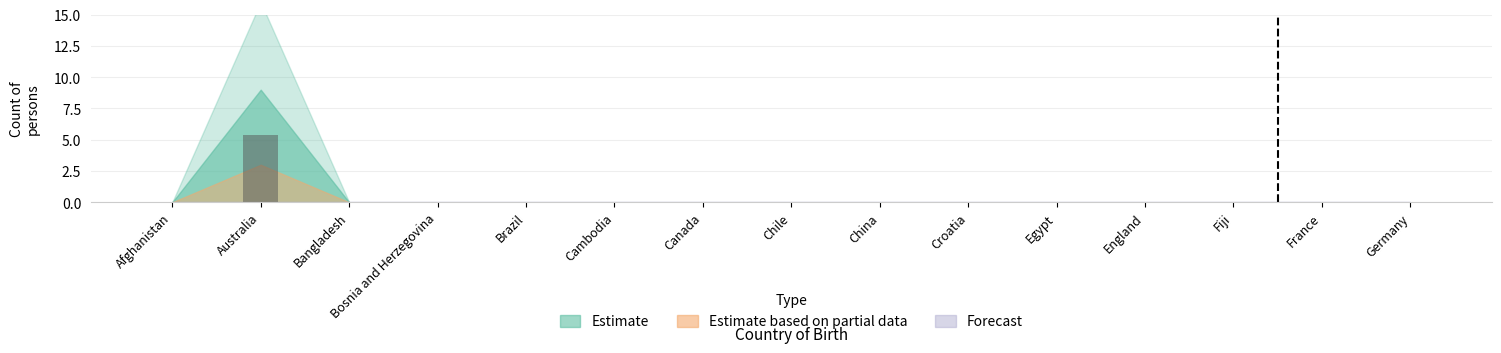

What is the maximum value shown in the chart?

5.4